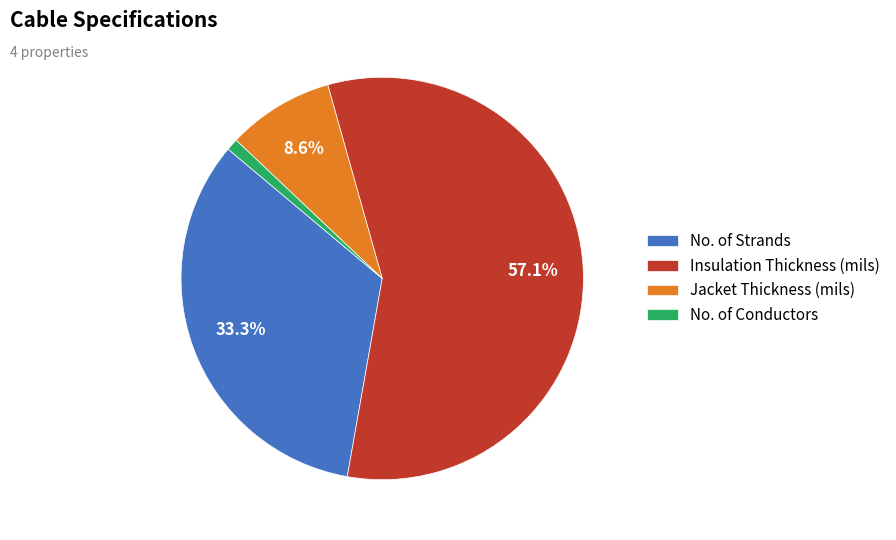

How many slices are in this pie chart?

4